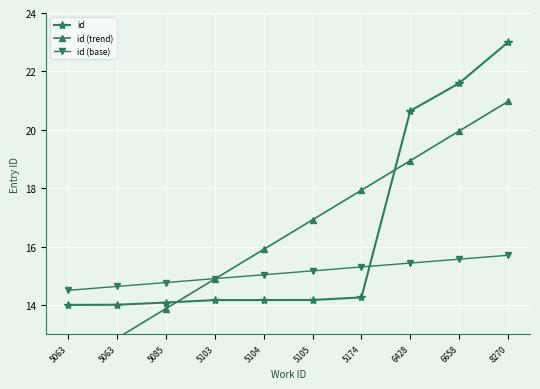

True or false: id (base) has more than 1 points higher than both neighbors.

False